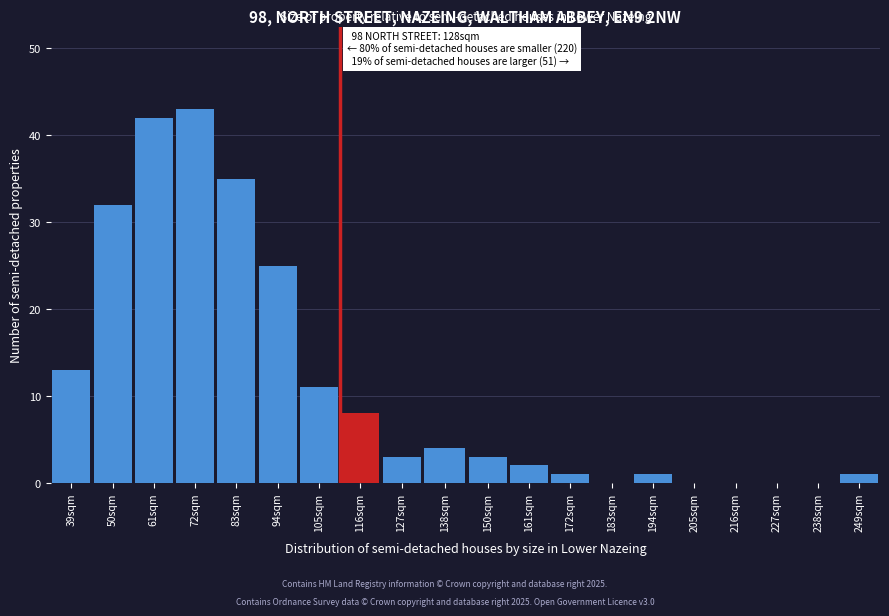

Reading left to right, what are all the values shown in this chart?

39sqm=13	50sqm=32	61sqm=42	72sqm=43	83sqm=35	94sqm=25	105sqm=11	116sqm=8	127sqm=3	138sqm=4	150sqm=3	161sqm=2	172sqm=1	183sqm=0	194sqm=1	205sqm=0	216sqm=0	227sqm=0	238sqm=0	249sqm=1